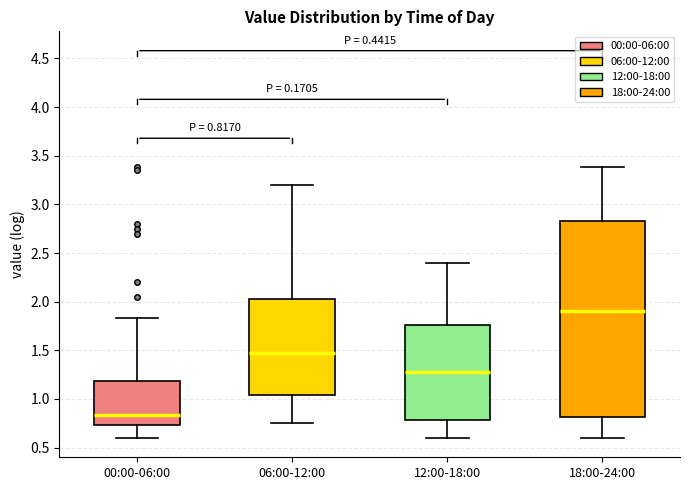

Which box is the tallest, from its lower edge to its upper edge?

18:00-24:00